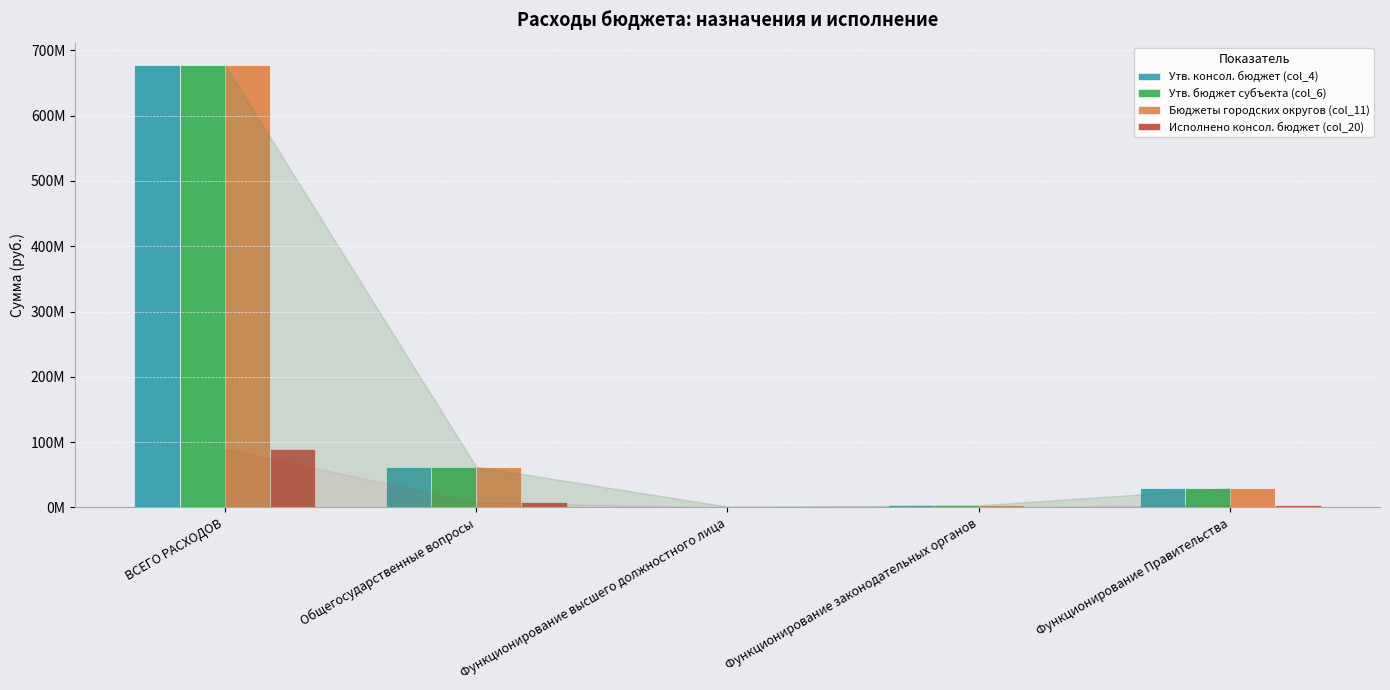

Does the chart contain stacked bars?

No